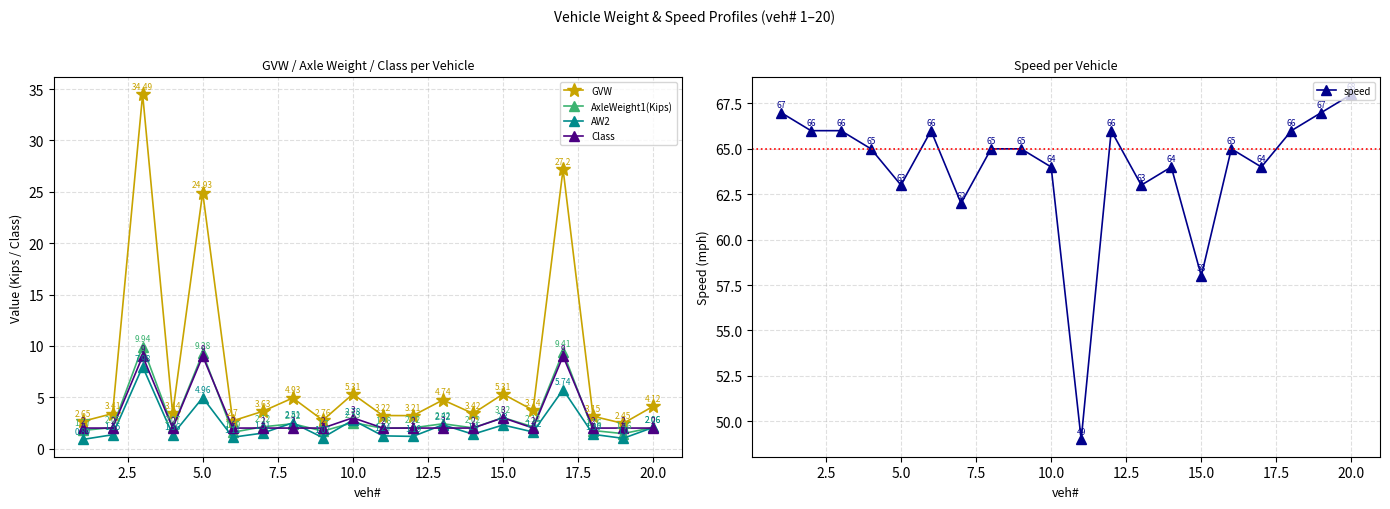

What is the value of the AxleWeight1(Kips) point at the 4th from the left?

2.1